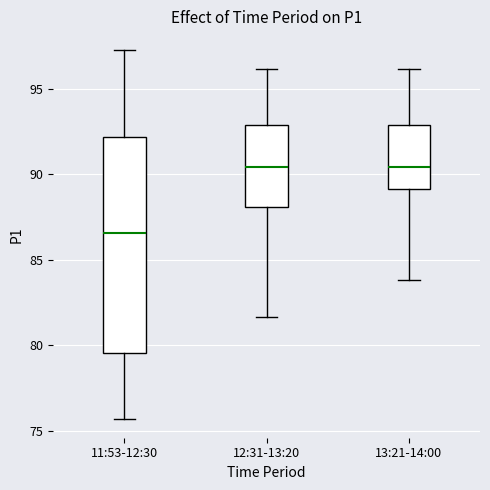

Where does the lower whisker of the box for 11:53-12:30 end on the y-axis? The values are not printed on the chart, so give them approximately, as read against the axis.

75.5